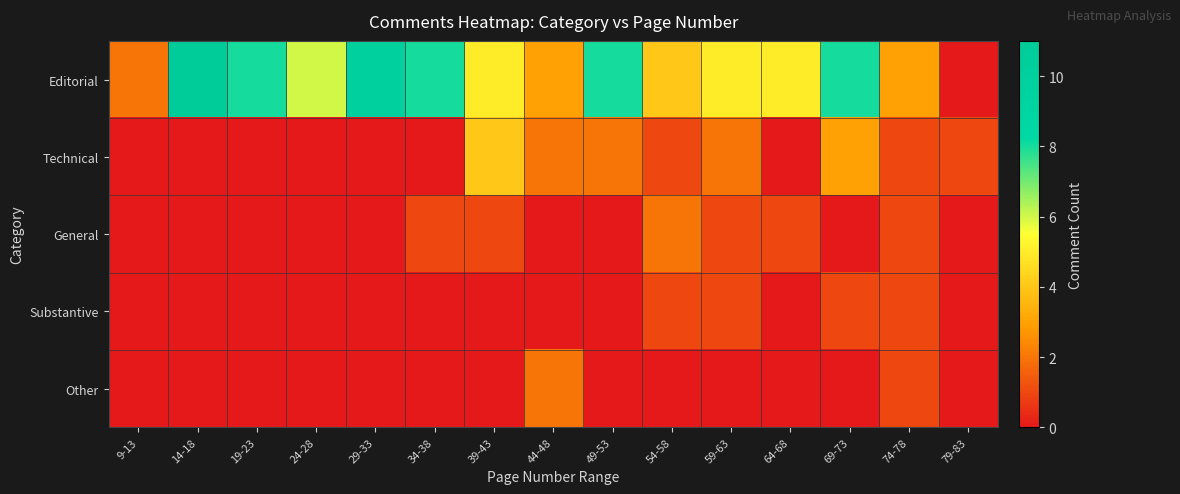

Between 34-38 and 64-68, which series saw the biggest shift?

Editorial